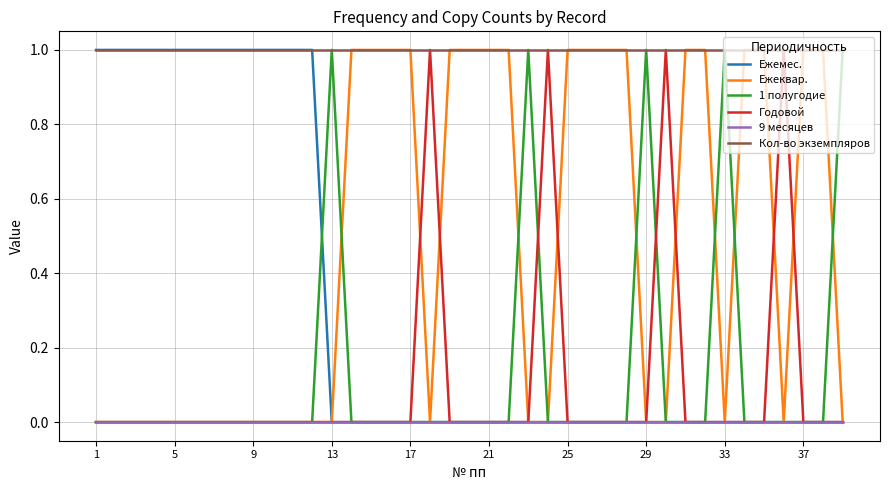

True or false: Кол-во экземпляров and 9 месяцев intersect in this chart.

False